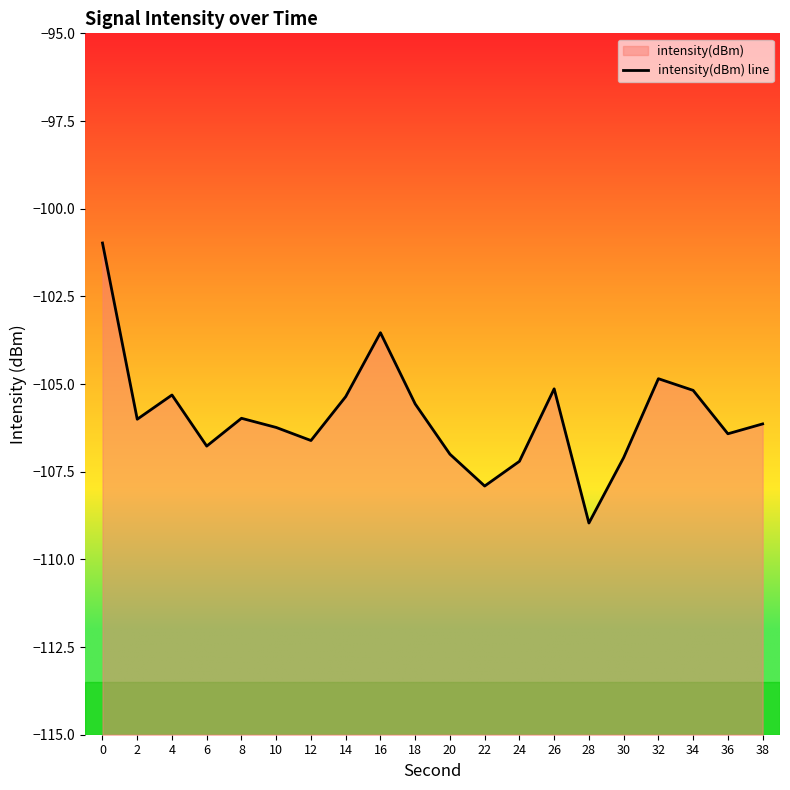

Reading left to right, what are all the values shown in this chart?

-101.0	-106.0	-105.3	-106.8	-106.0	-106.2	-106.6	-105.4	-103.5	-105.6	-107.0	-107.9	-107.2	-105.1	-109.0	-107.1	-104.8	-105.2	-106.4	-106.1